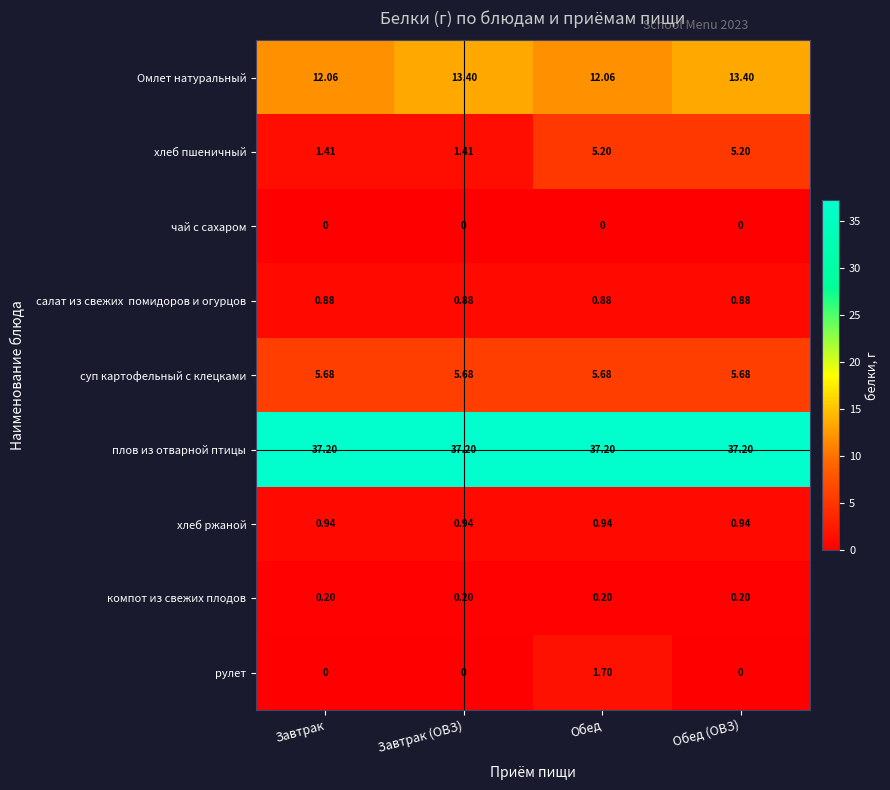

Which series has the largest range (max minus min)?

хлеб пшеничный